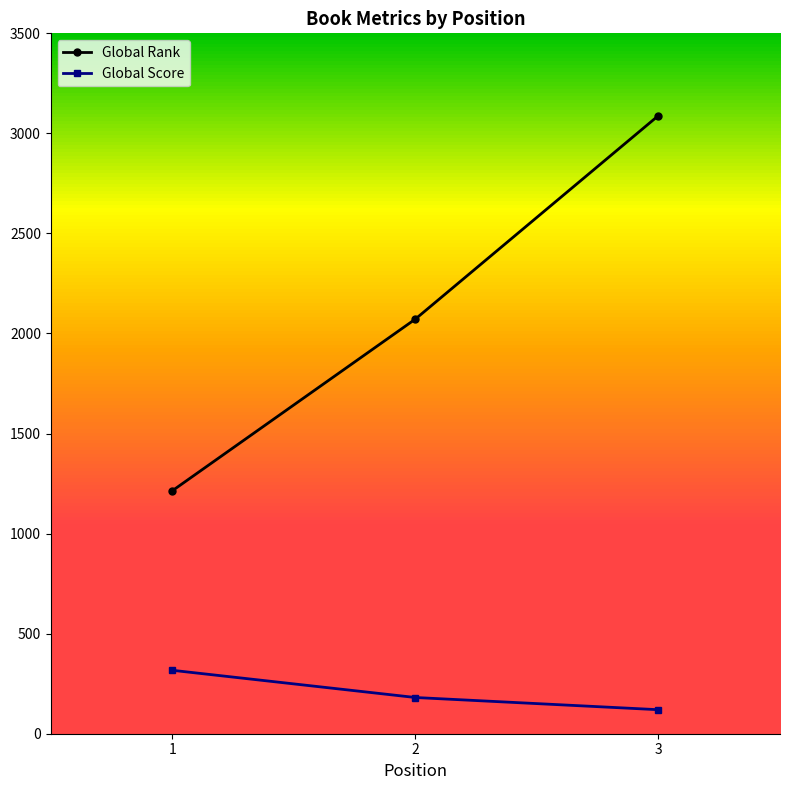

How many values in the Global Score series are below 181?

1